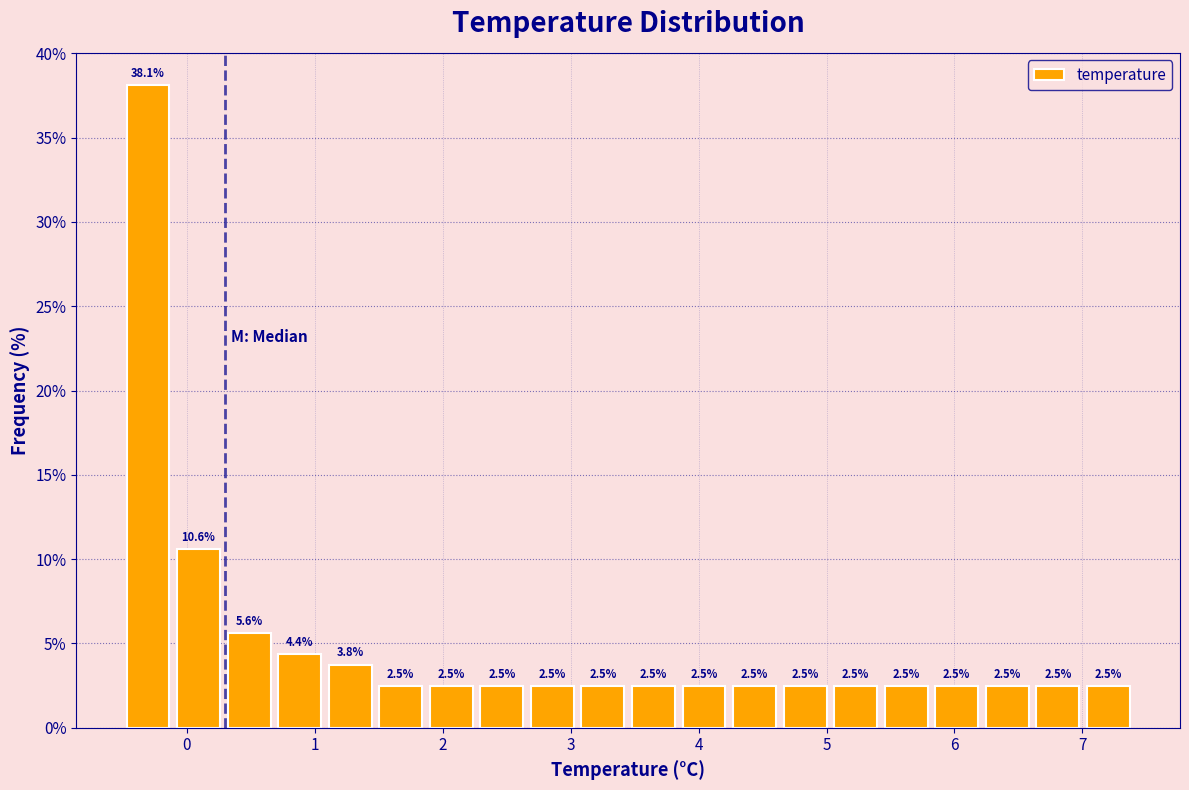

Read against the x-axis, roughly where is the centre of the tallest bar?

-0.3